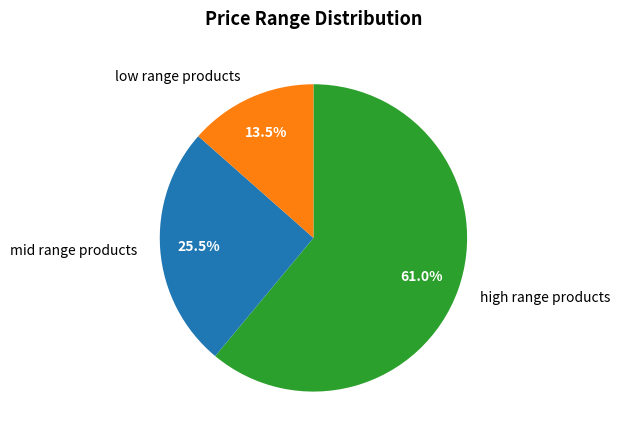

Which has a higher value, low range products or mid range products?

mid range products